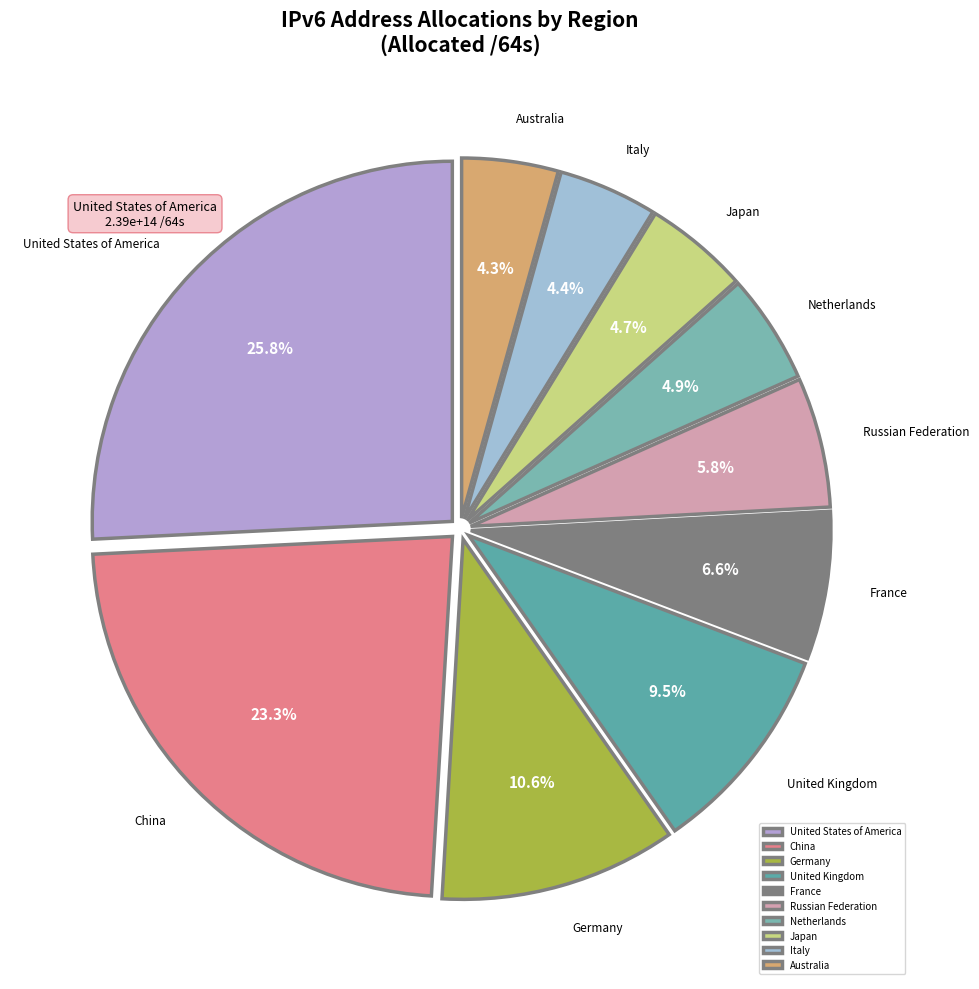

To the nearest percent, what is the combined percentage of United Kingdom and China?

33%